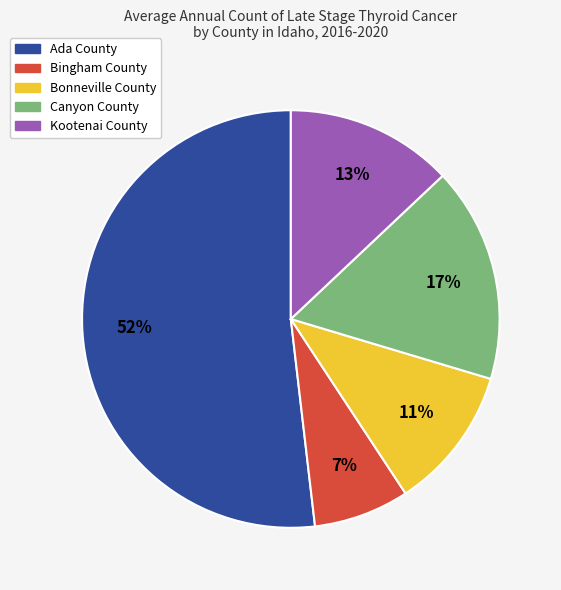

Approximately how many times larger is the value at Kootenai County compared to Canyon County?

0.8